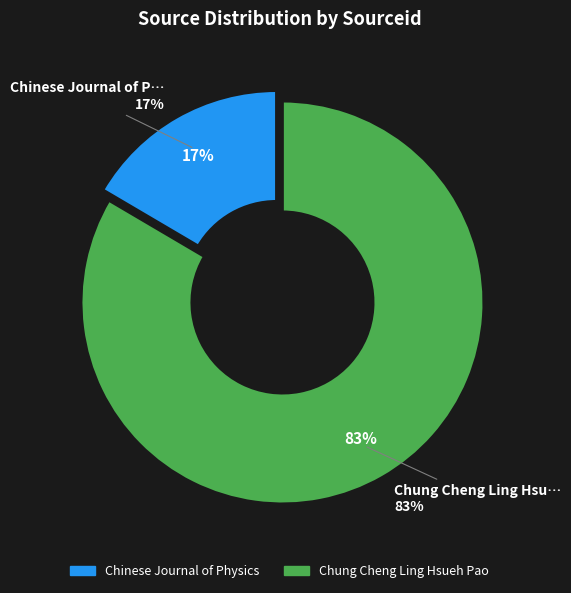

True or false: Chung Cheng Ling Hsueh Pao accounts for 73% of the total.

False